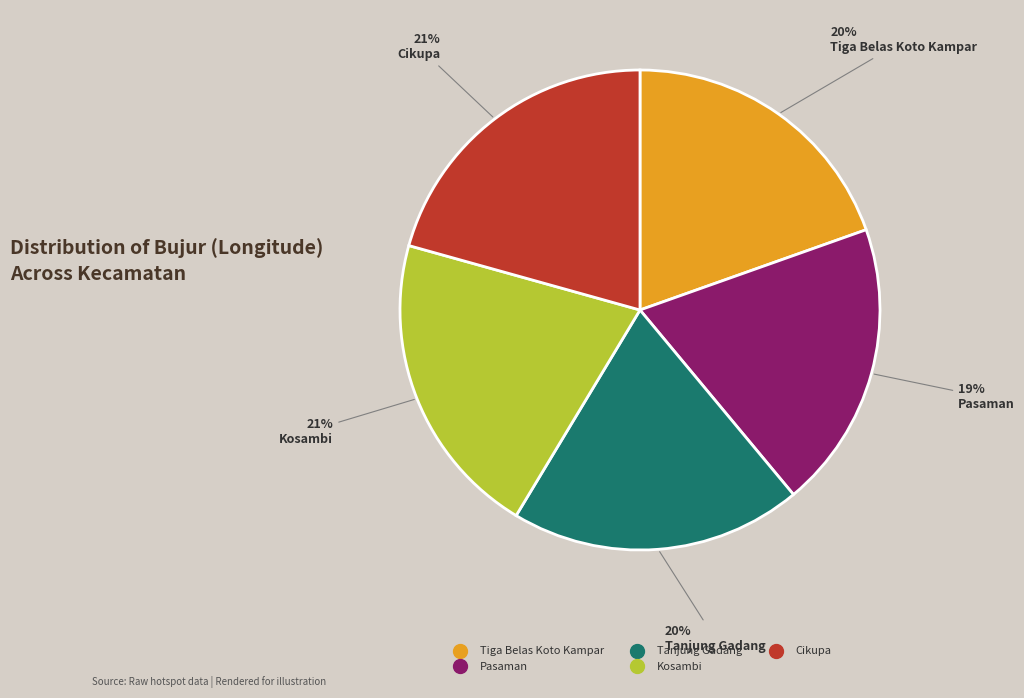

Is Kosambi the majority of the pie?

No